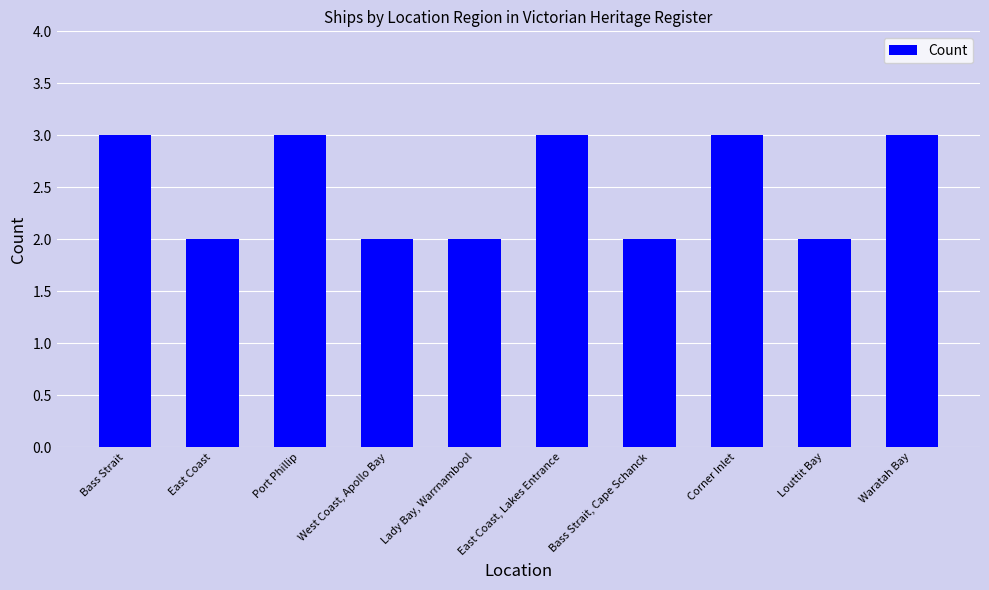

Reading left to right, list all the values displayed in this chart.

3	2	3	2	2	3	2	3	2	3